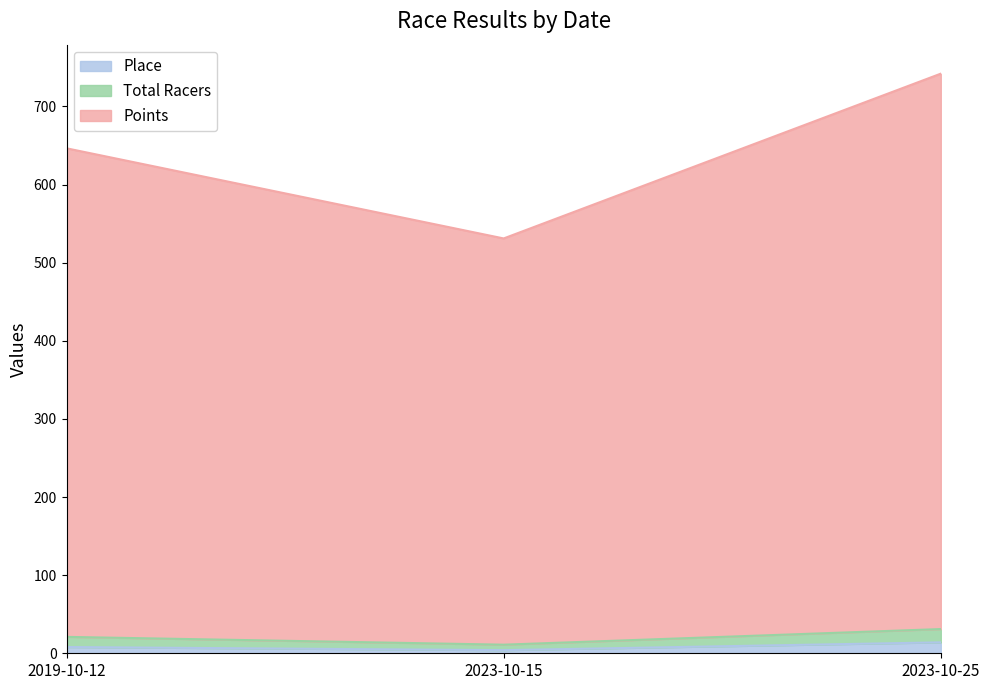

Which category has the highest value in the Total Racers series?

2023-10-25